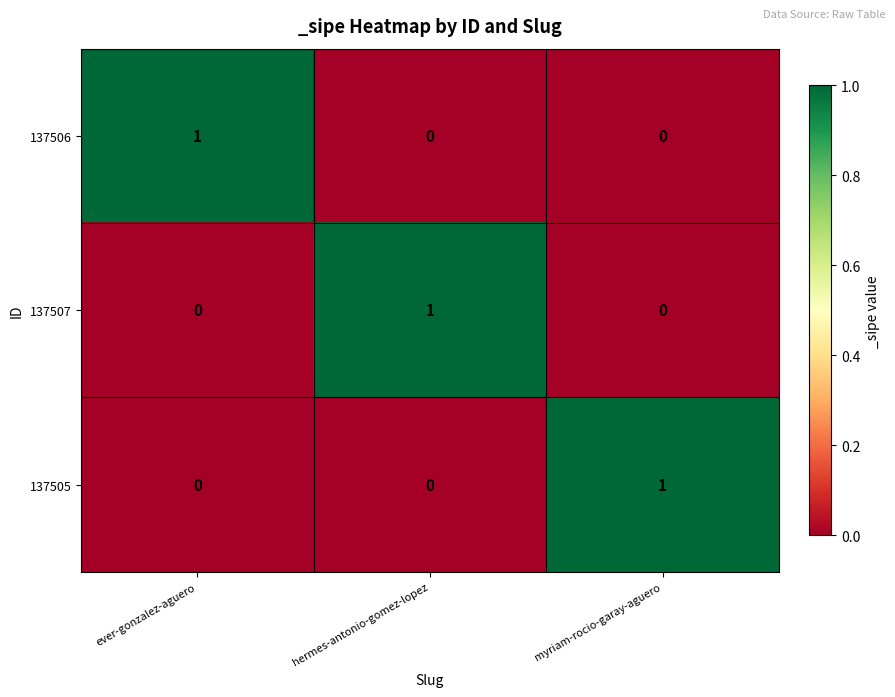

Count the 137506 values in the range 0 to 1.

3